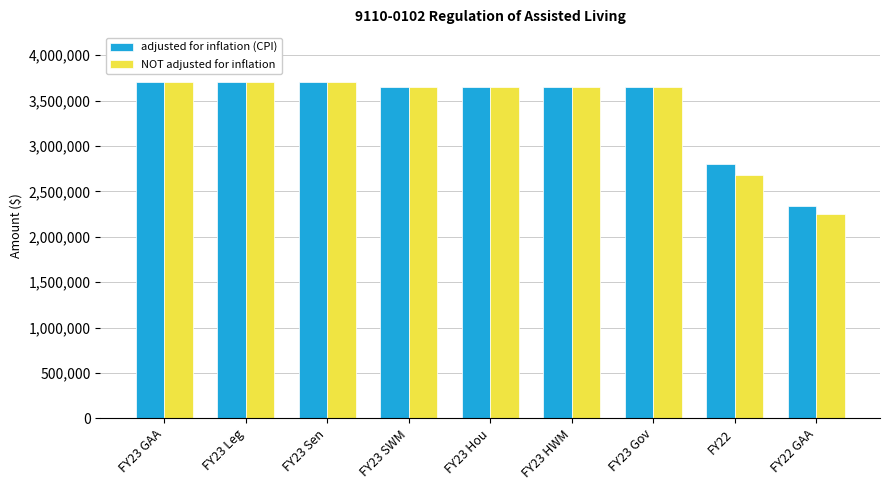

What is the lowest value of the NOT adjusted for inflation series?

2245094